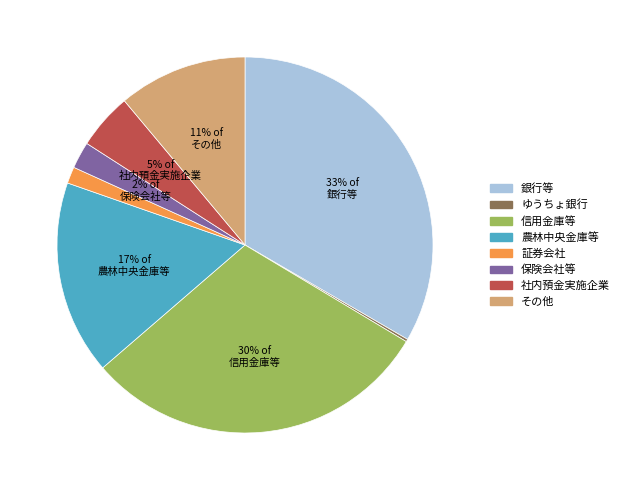

Is there any slice that represents more than half of the pie?

No